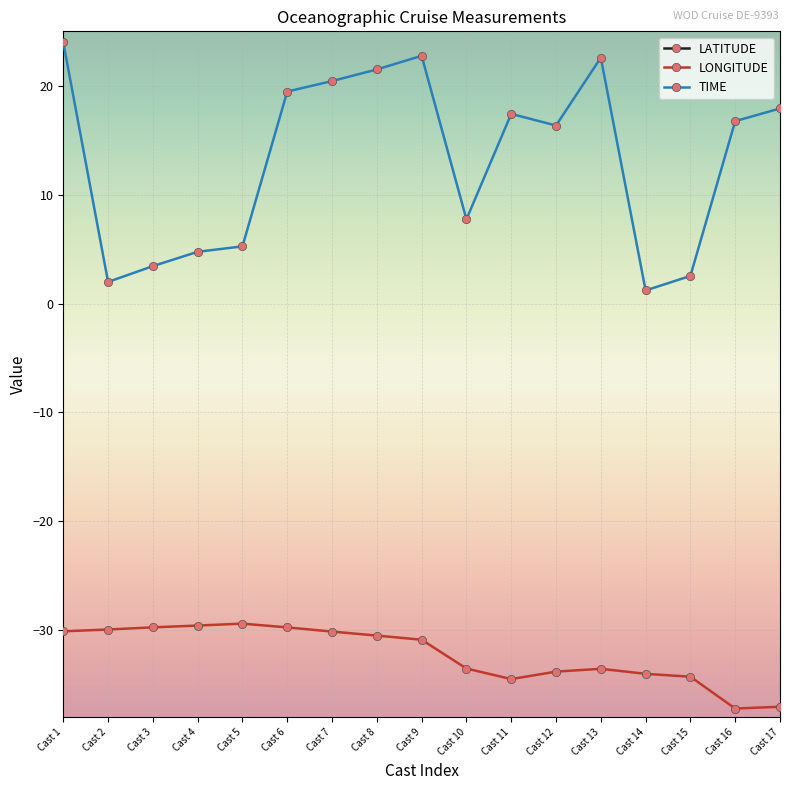

True or false: TIME and LONGITUDE cross at least once.

False